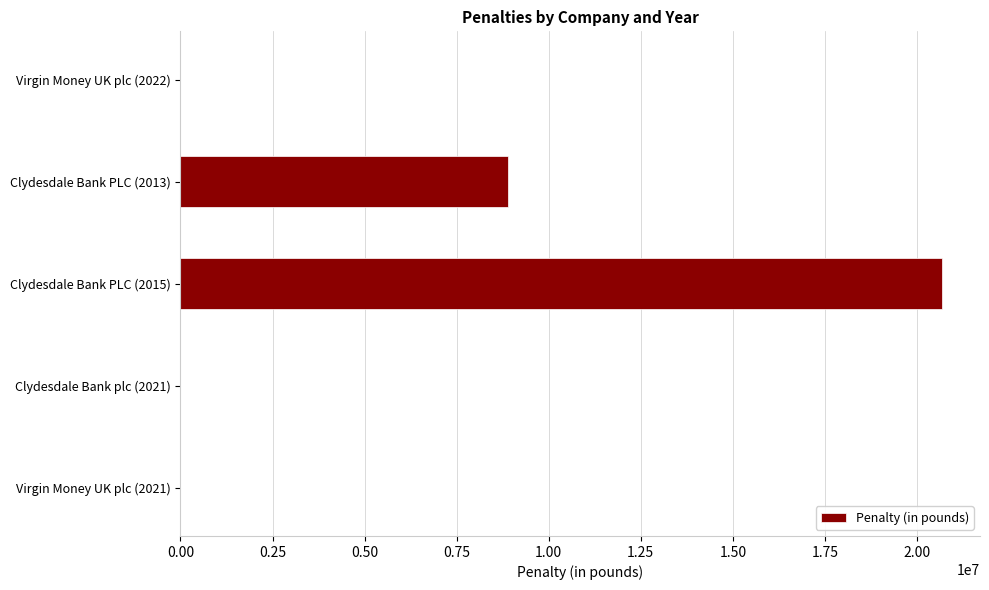

At which label is the value closest to 10339150?

Clydesdale Bank PLC (2013)